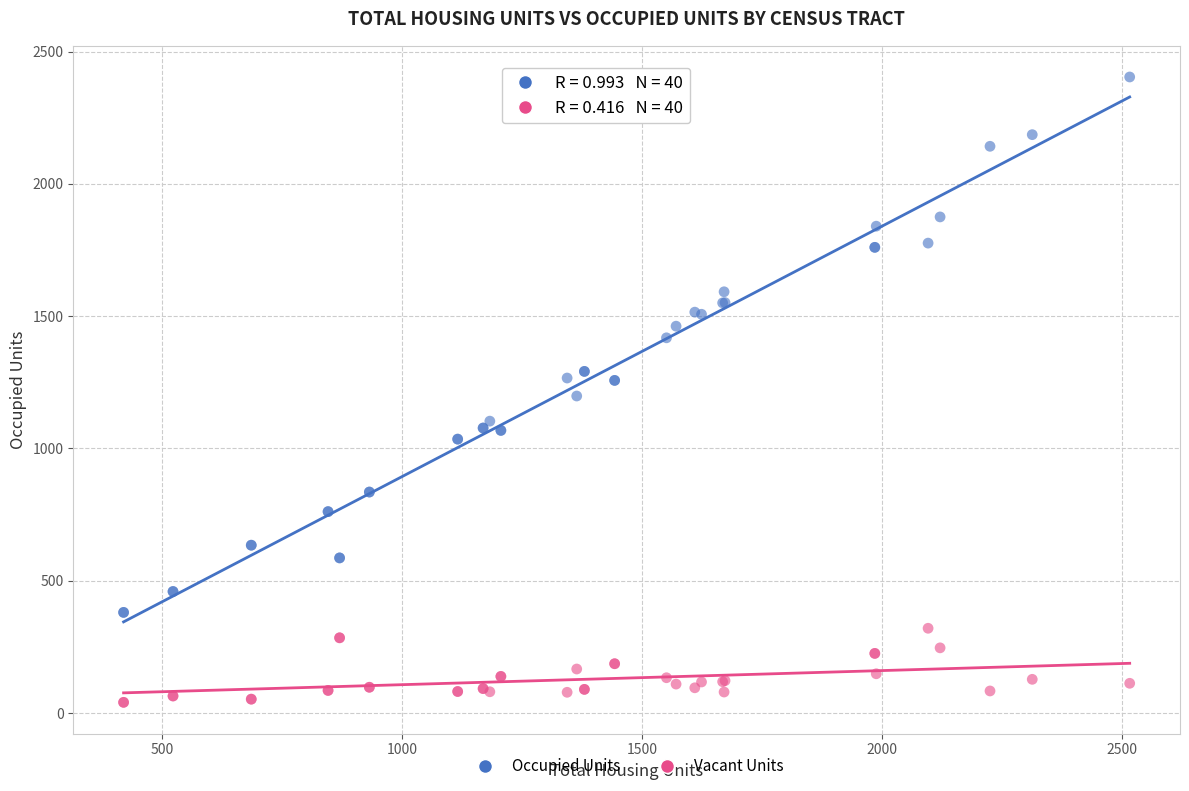

Which series contains the lowest Y value?

Vacant Units